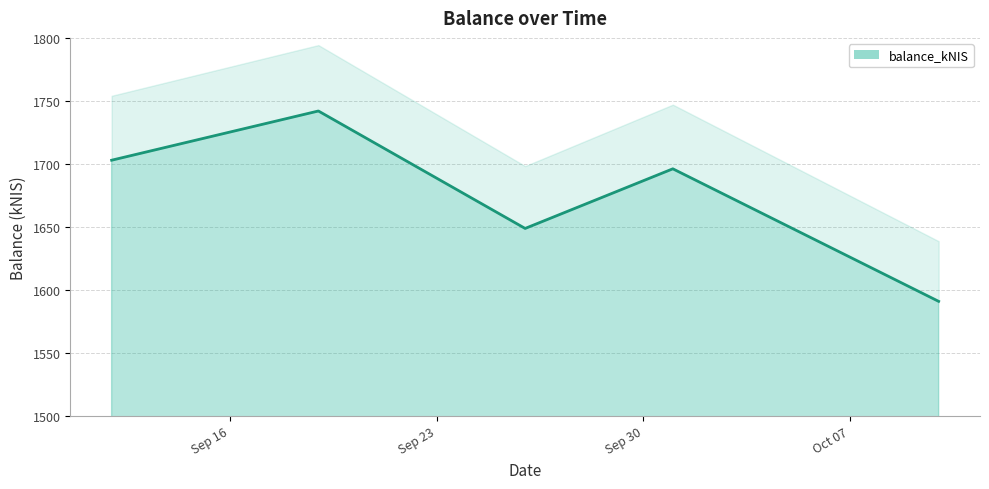

How many data points does each series have?

5